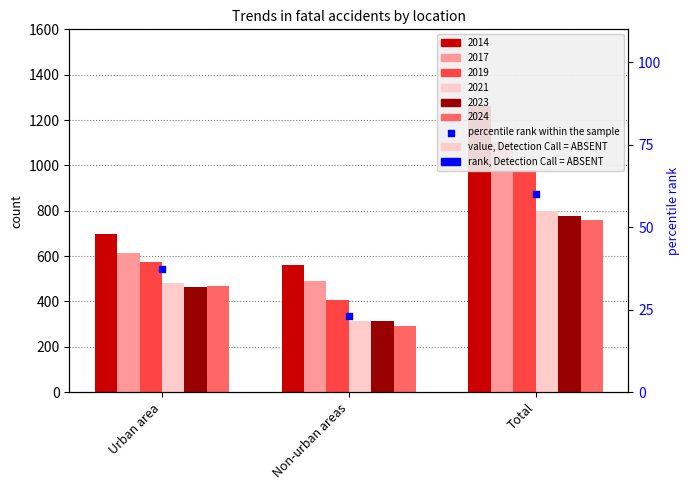

What is the change in value from Non-urban areas to Total?

+37.2